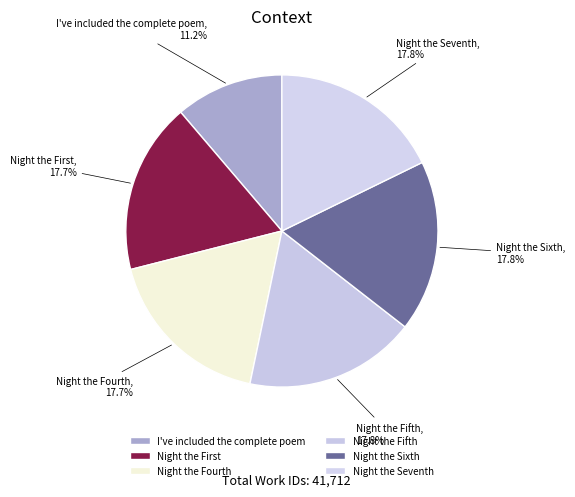

Count the number of slices in the pie.

6